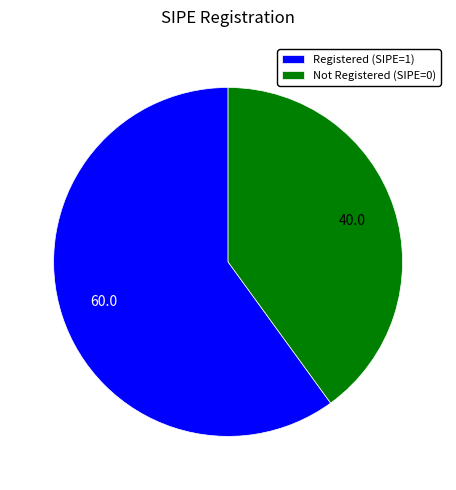

Do Registered (SIPE=1) and Not Registered (SIPE=0) together represent more than half of the pie?

Yes